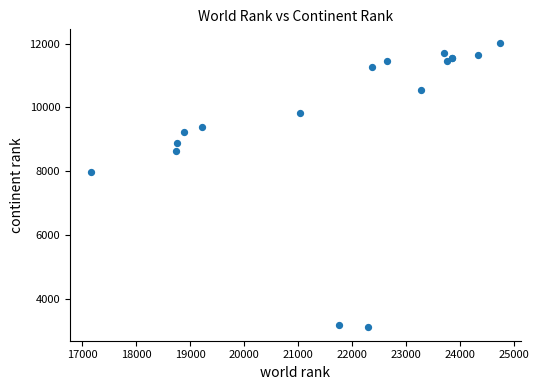

What Y value in the scatter plot is closest to 7567?

7977